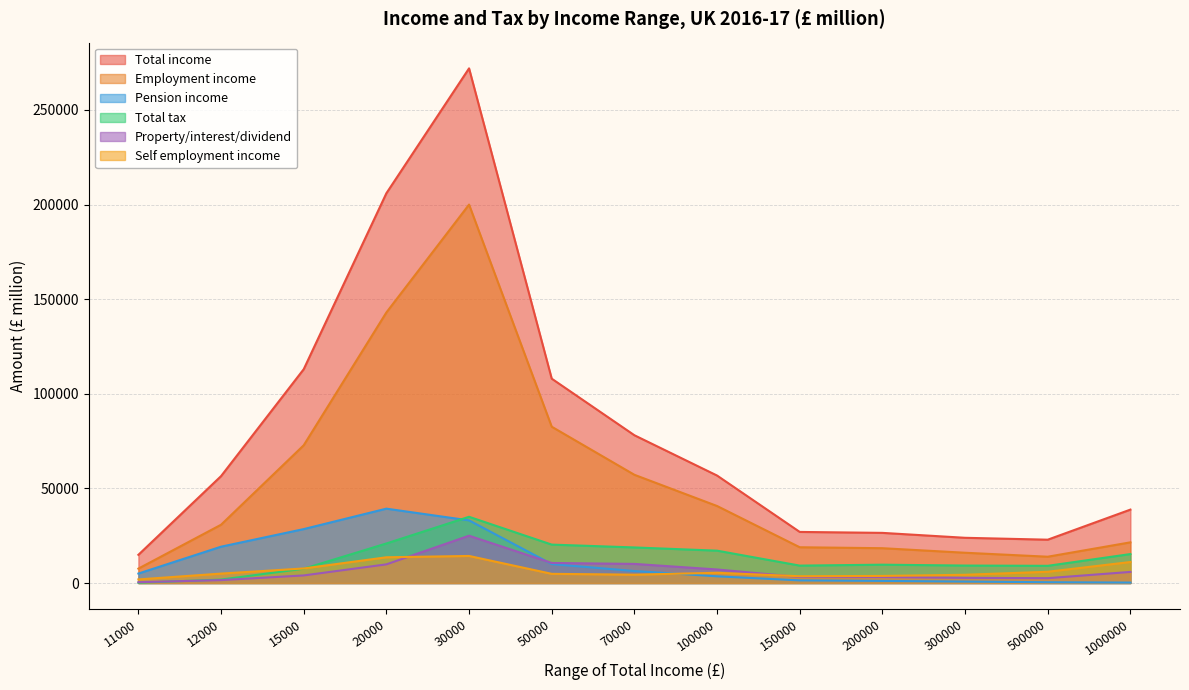

Which category has the highest value across all series?

30000